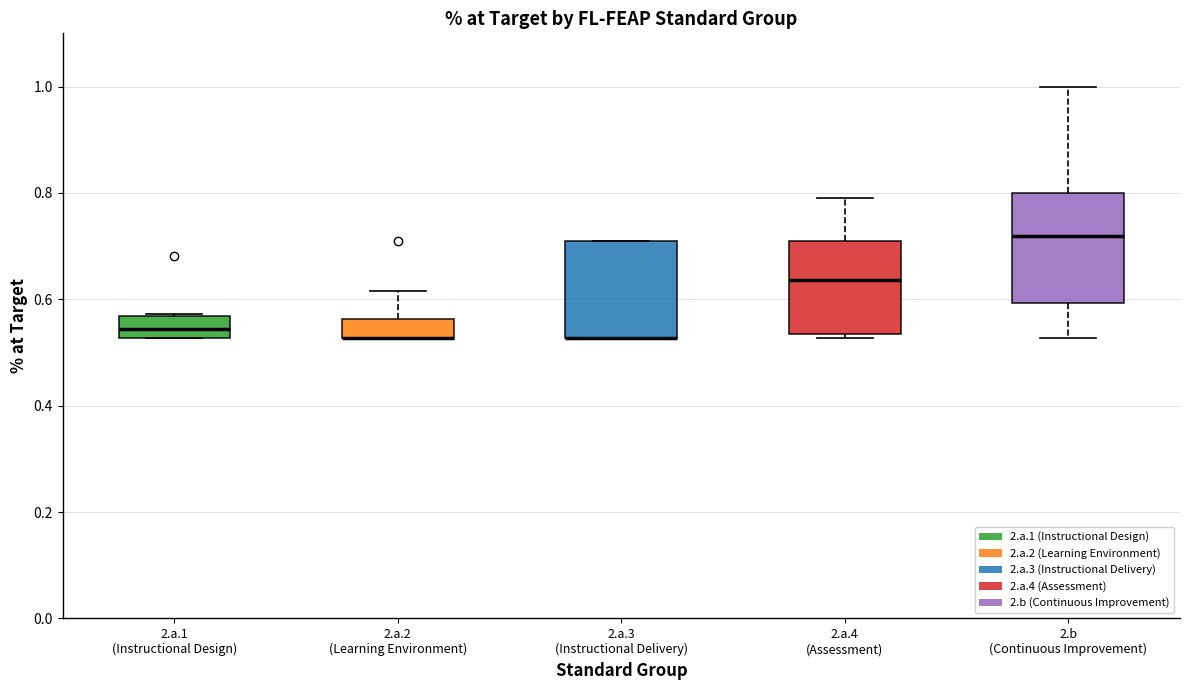

Reading left to right, transcribe this box plot: for each box, give where its median line is, the range the box spans, and where its two whiskers end, as read against the y-axis. The values are not printed on the chart, so give them approximately, as read against the axis.

2.a.1 (Instructional Design): median 0.54, box 0.52 to 0.56, whiskers 0.52 to 0.58
2.a.2 (Learning Environment): median 0.52 (drawn on the box's lower edge), box 0.52 to 0.56, whiskers 0.52 to 0.62
2.a.3 (Instructional Delivery): median 0.52 (drawn on the box's lower edge), box 0.52 to 0.70, whiskers 0.52 to 0.70
2.a.4 (Assessment): median 0.64, box 0.54 to 0.70, whiskers 0.52 to 0.80
2.b (Continuous Improvement): median 0.72, box 0.60 to 0.80, whiskers 0.52 to 1.00